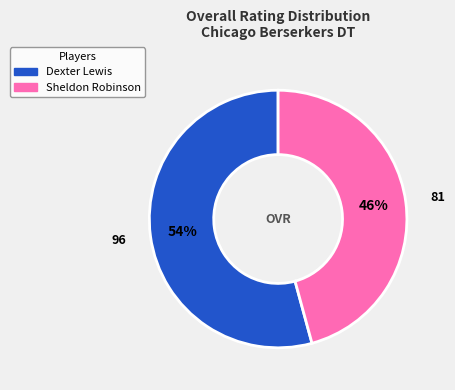

Rank the categories by value from lowest to highest.

Sheldon Robinson, Dexter Lewis